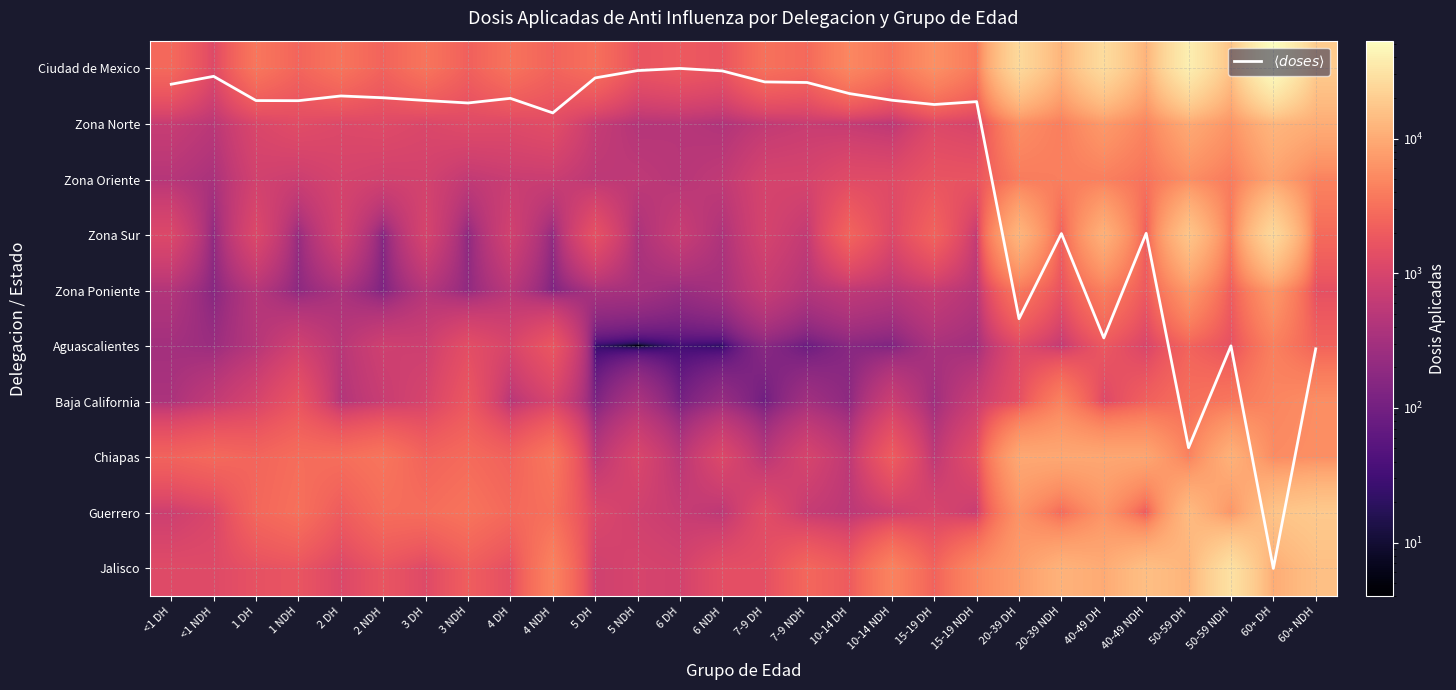

What is the total value across all series at 3 DH?

15143.6